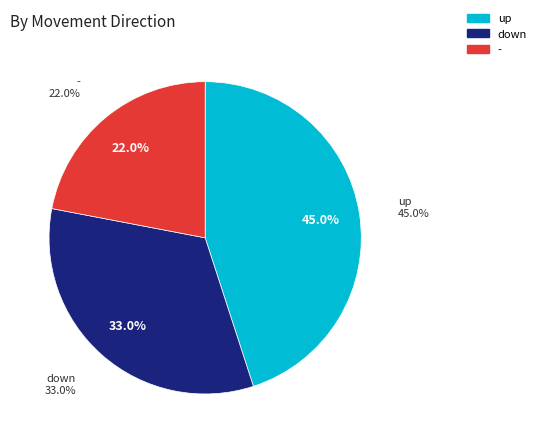

Is there a majority slice in this chart?

No